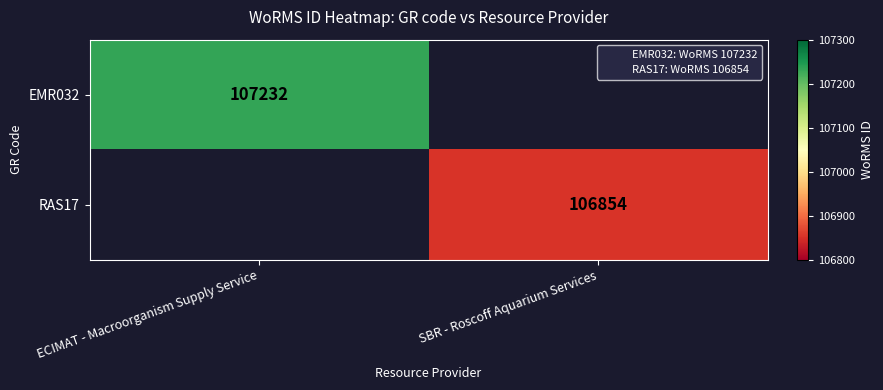

Which category has the highest value across all series?

ECIMAT - Macroorganism Supply Service